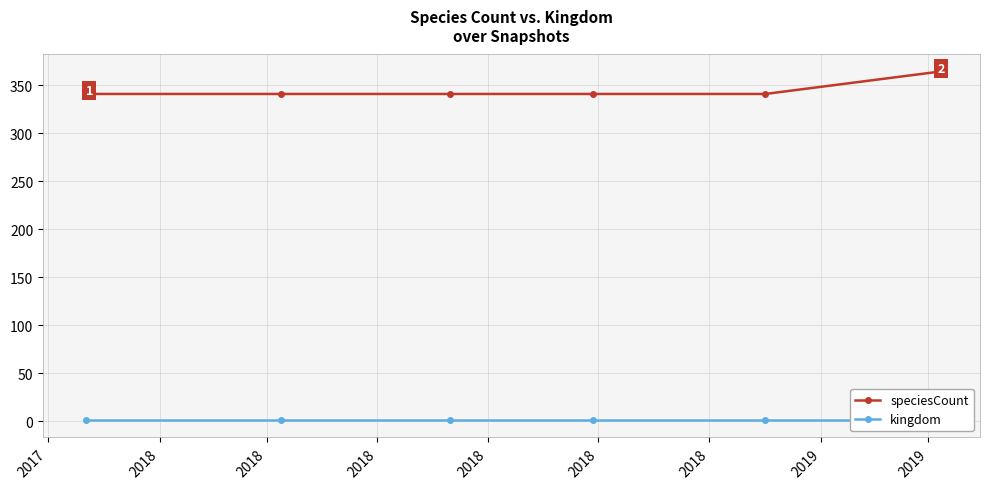

What is the value of the speciesCount point at the 1st from the left?

341